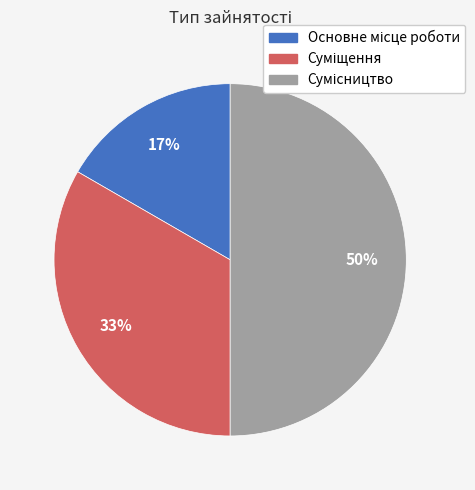

How many segments does this pie chart have?

3